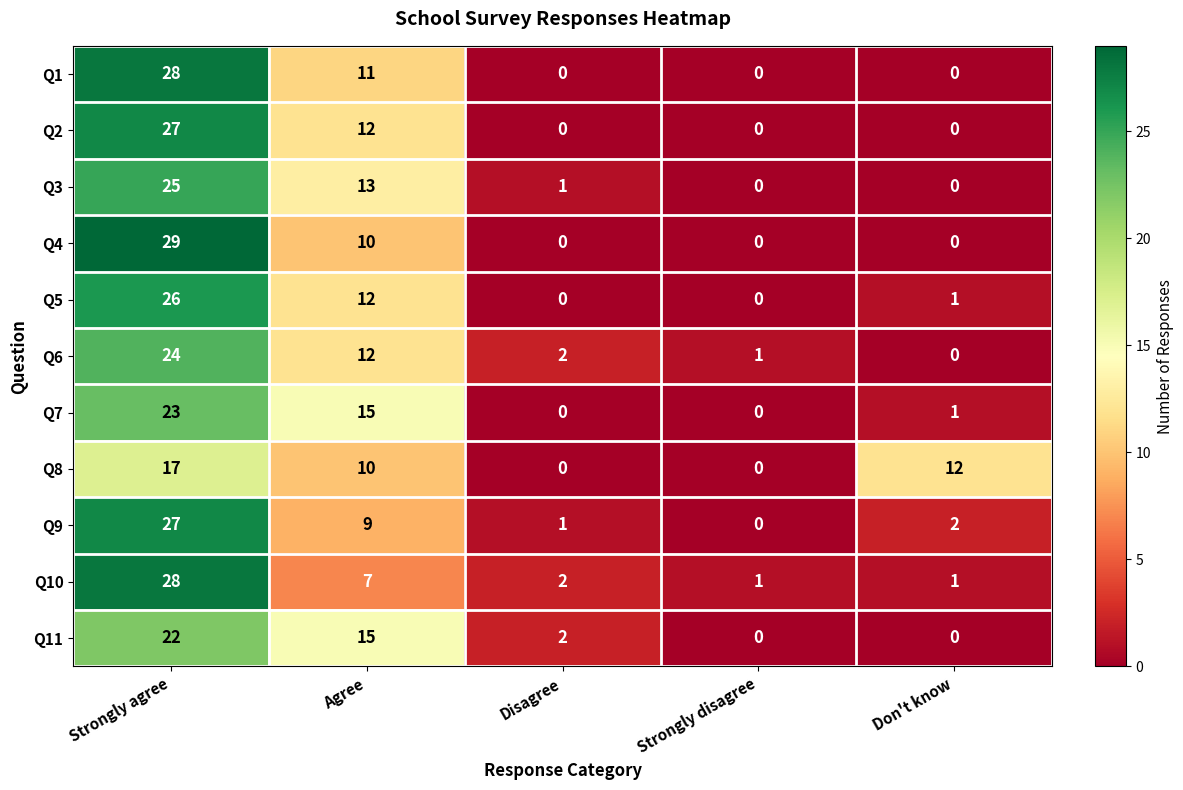

How many series are shown in this chart?

11